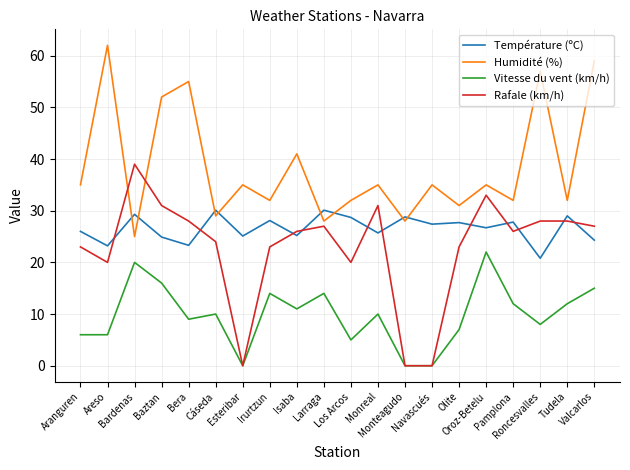

List the series in order of their peak value, lowest first.

Vitesse du vent (km/h), Température (ºC), Rafale (km/h), Humidité (%)